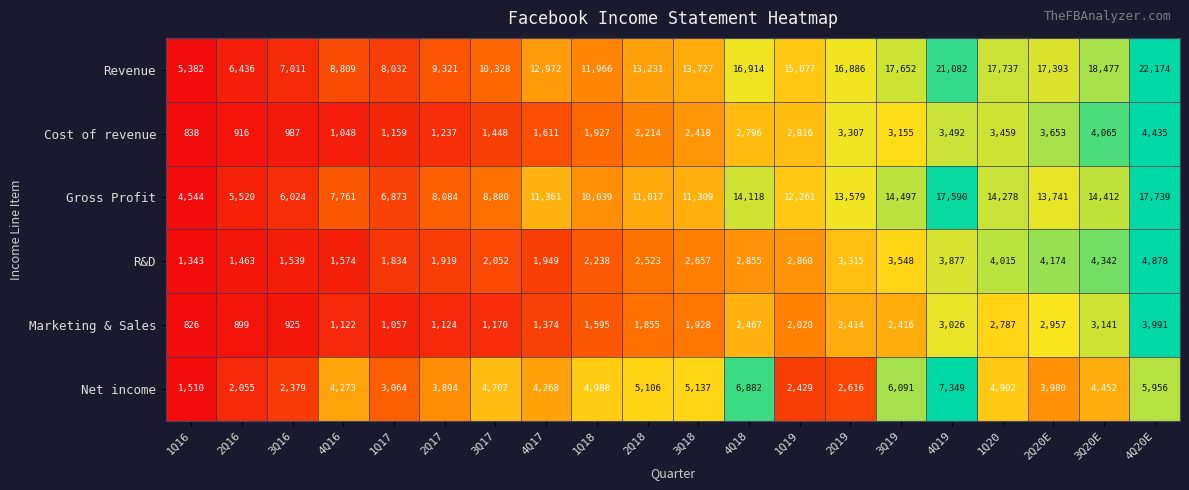

How many data points in R&D are less than 2657?

10